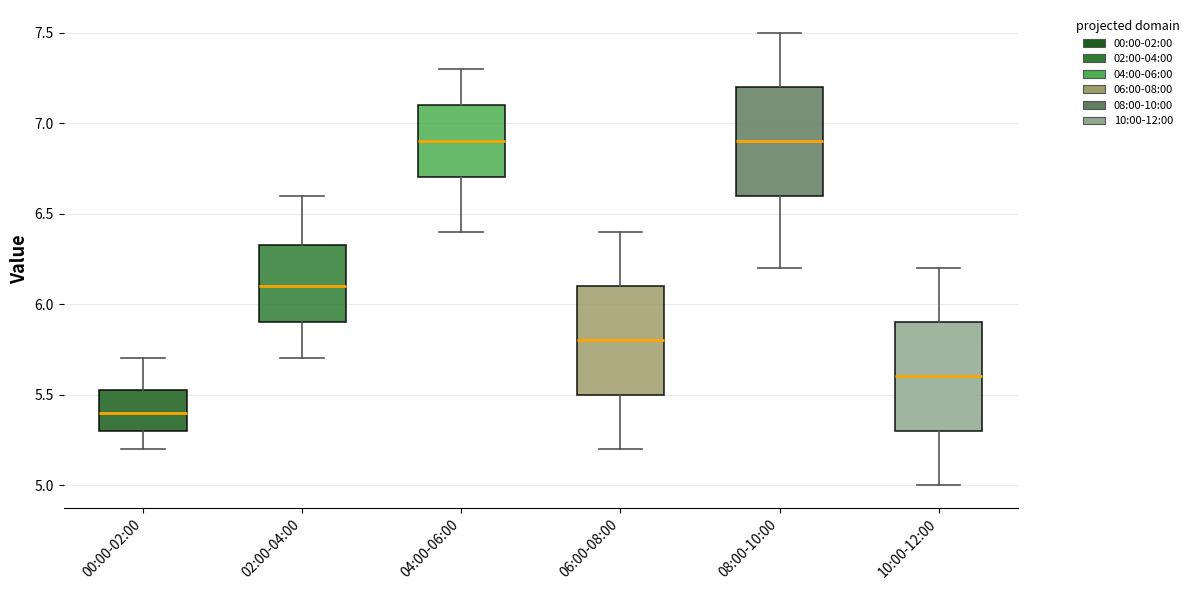

Where does the upper whisker of the box for 08:00-10:00 end on the y-axis? The values are not printed on the chart, so give them approximately, as read against the axis.

7.50